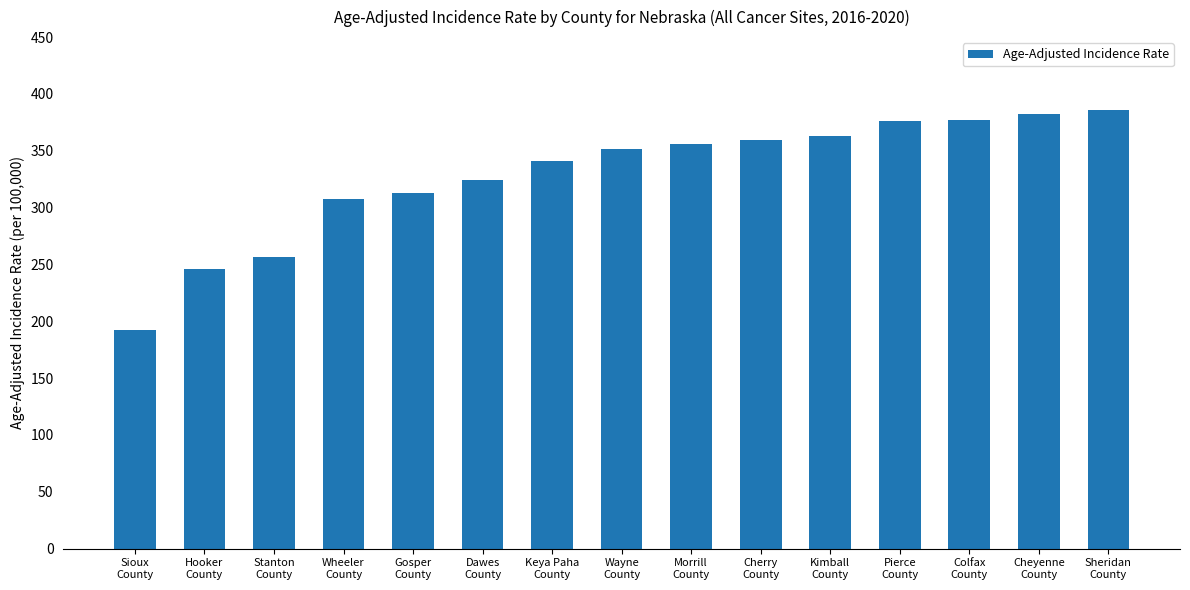

What is the minimum value shown in the chart?

192.0